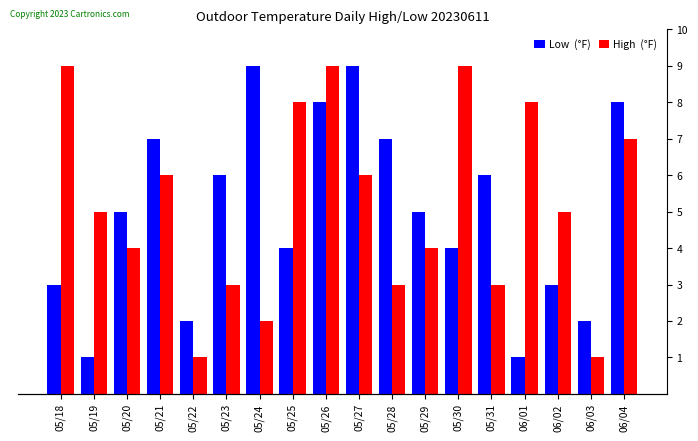

Which has a higher value, 05/27 or 05/24?

05/27